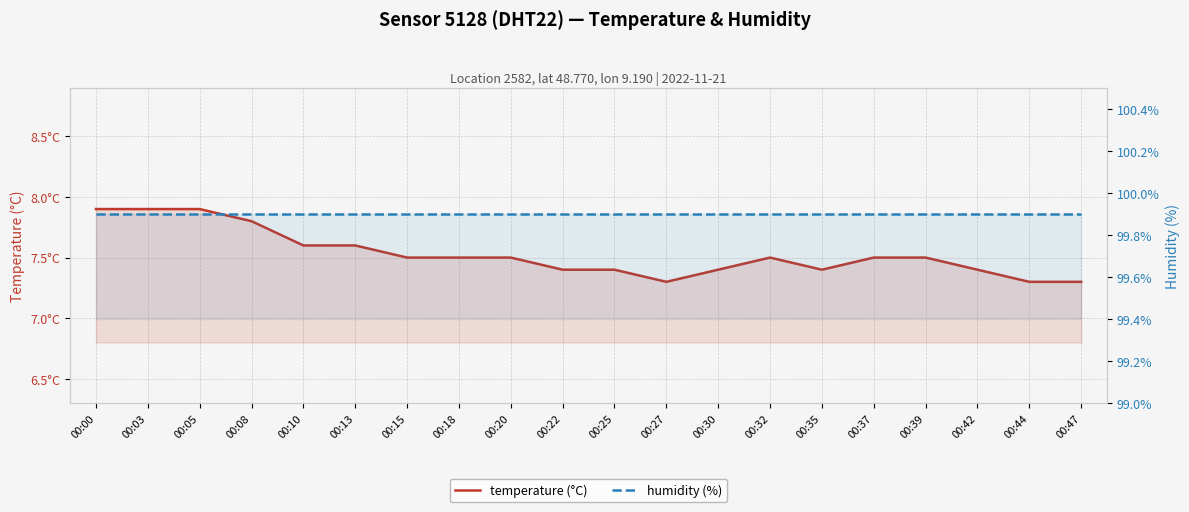

Is it true that humidity equals 99.9 at 00:30?

True